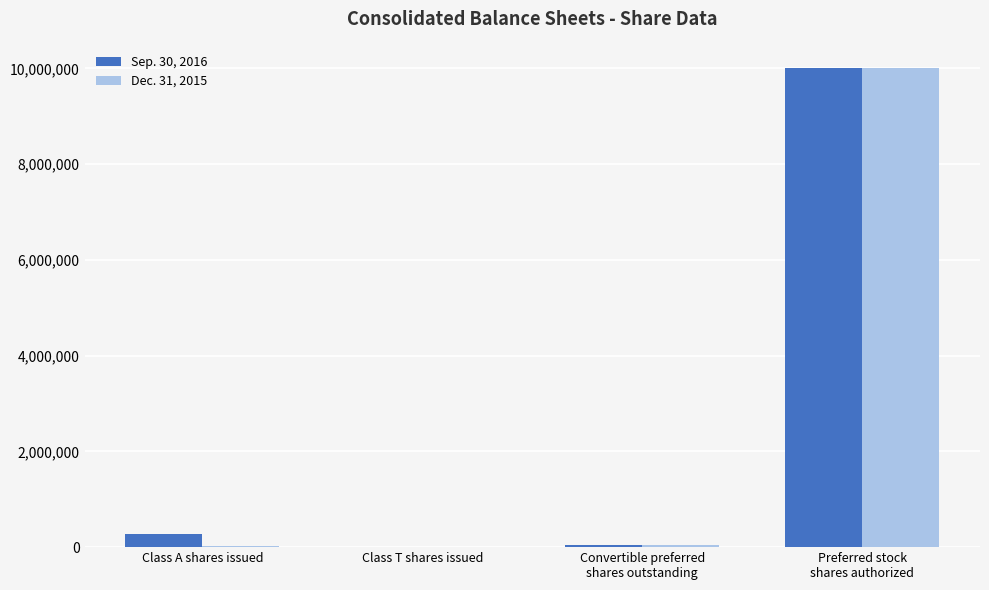

The value of Dec. 31, 2015 at Class T shares issued is 0. True or false?

True